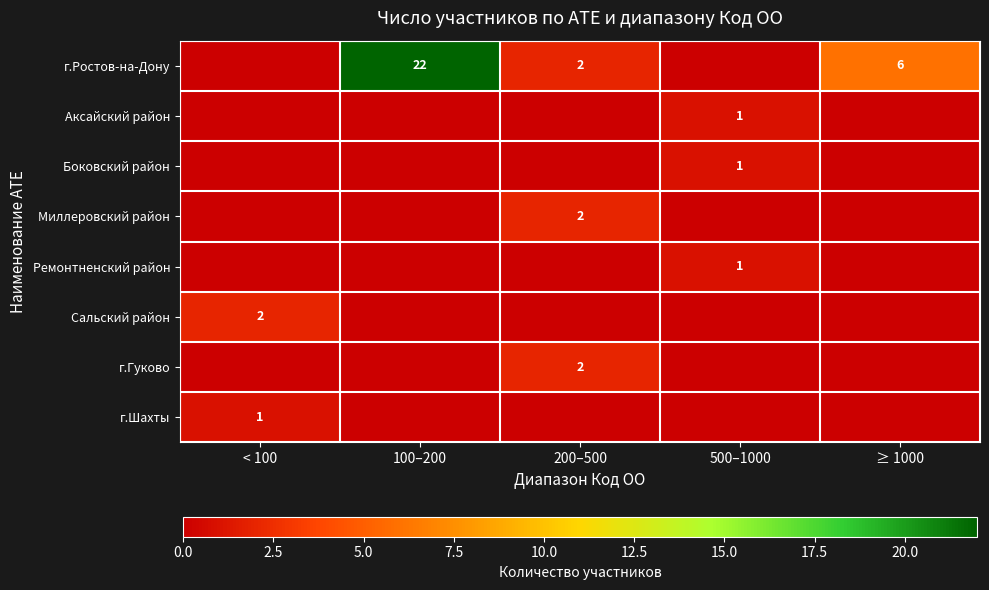

True or false: г.Ростов-на-Дону has a value of 39 at 100–200.

False